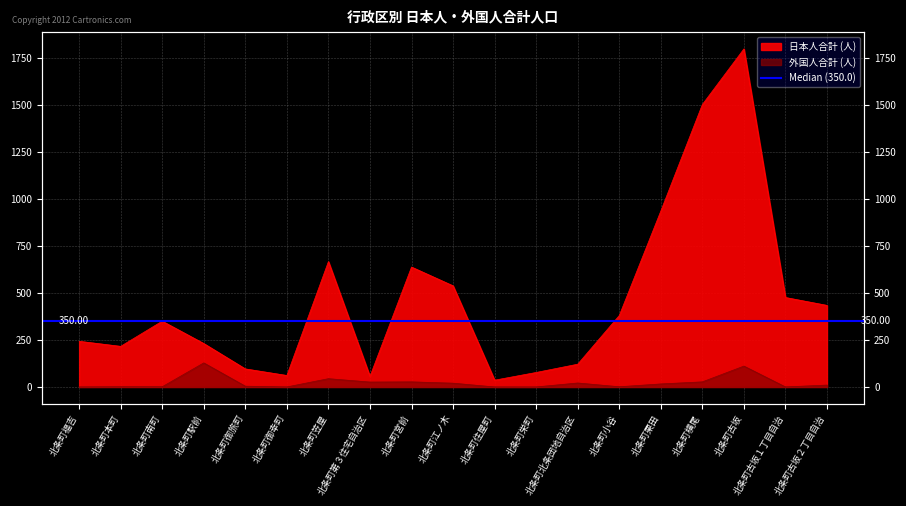

How many values in the 日本人合計 series exceed 350?

9